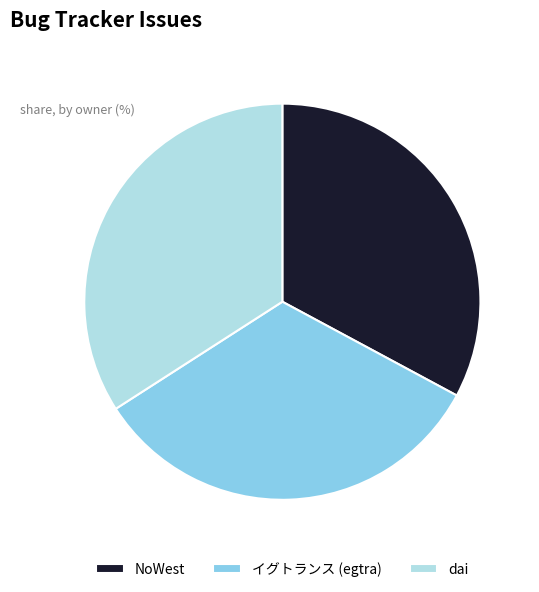

Combined, do NoWest and dai account for over 50%?

Yes